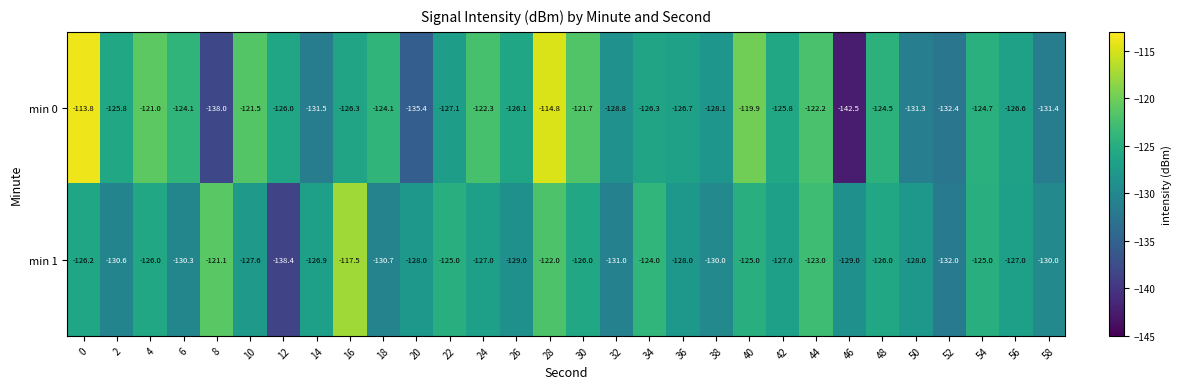

Rank the series by their average value, from lowest to highest.

min 1, min 0